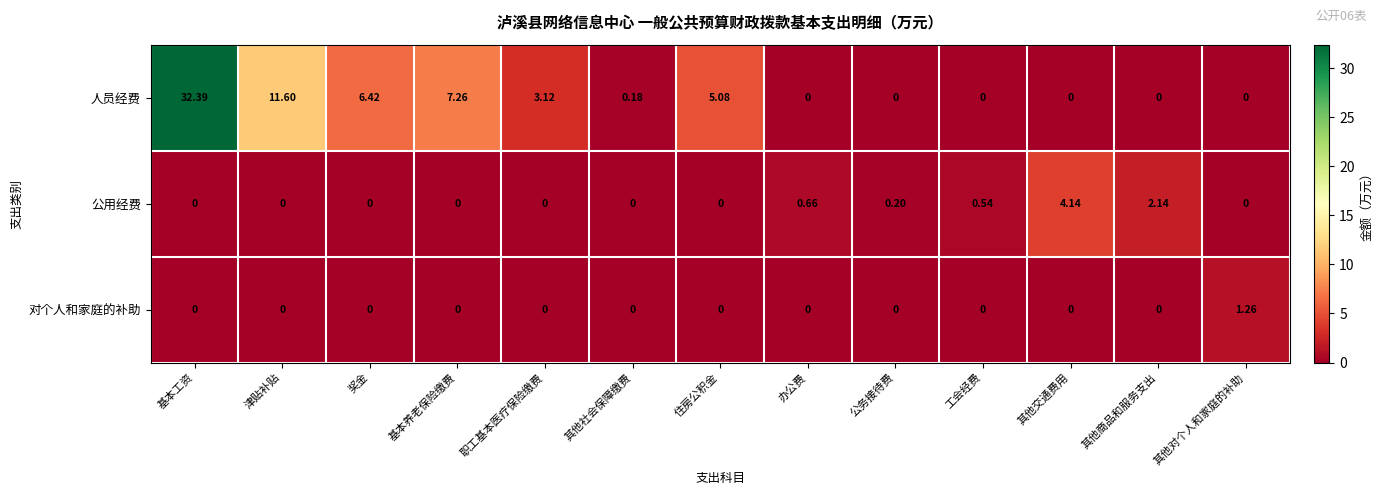

Where is 公用经费 nearest to the value 2?

其他商品和服务支出